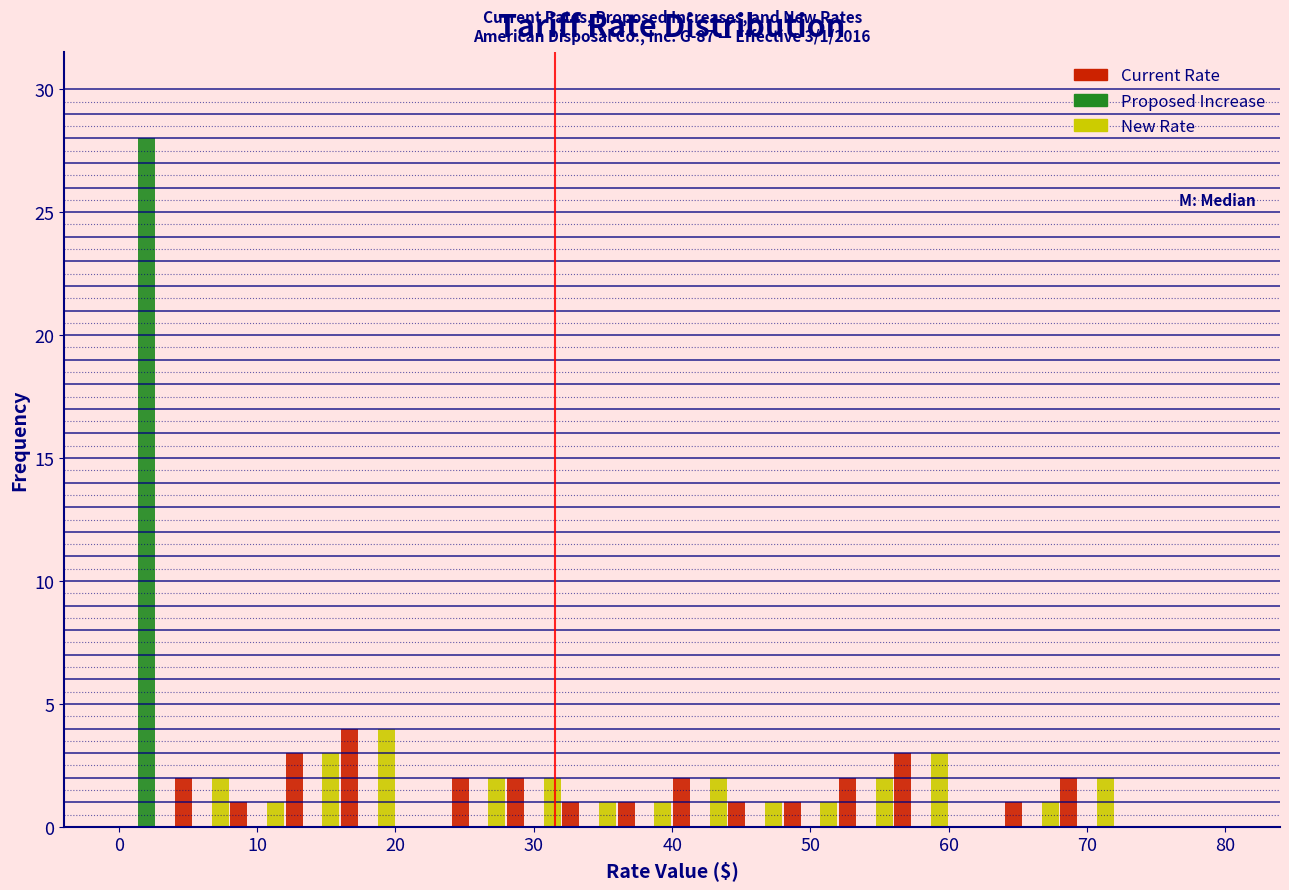

In the Current Rate series, which range on the x-axis has the tallest bar?

16 to 20